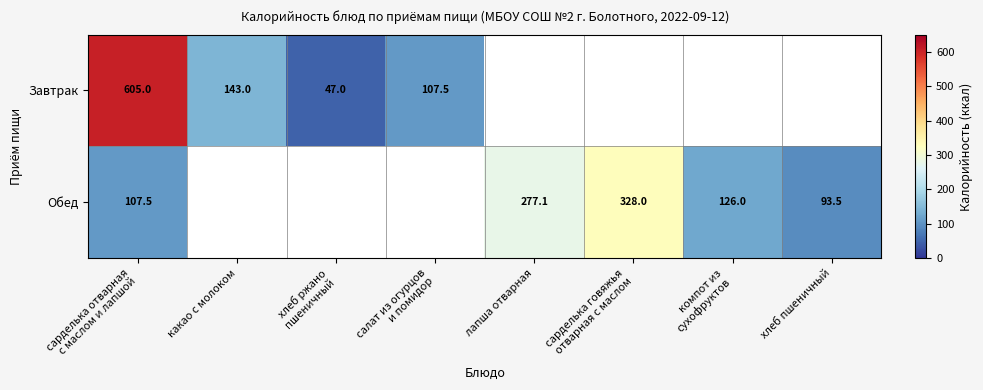

List the series in order of their overall mean, highest first.

Завтрак, Обед